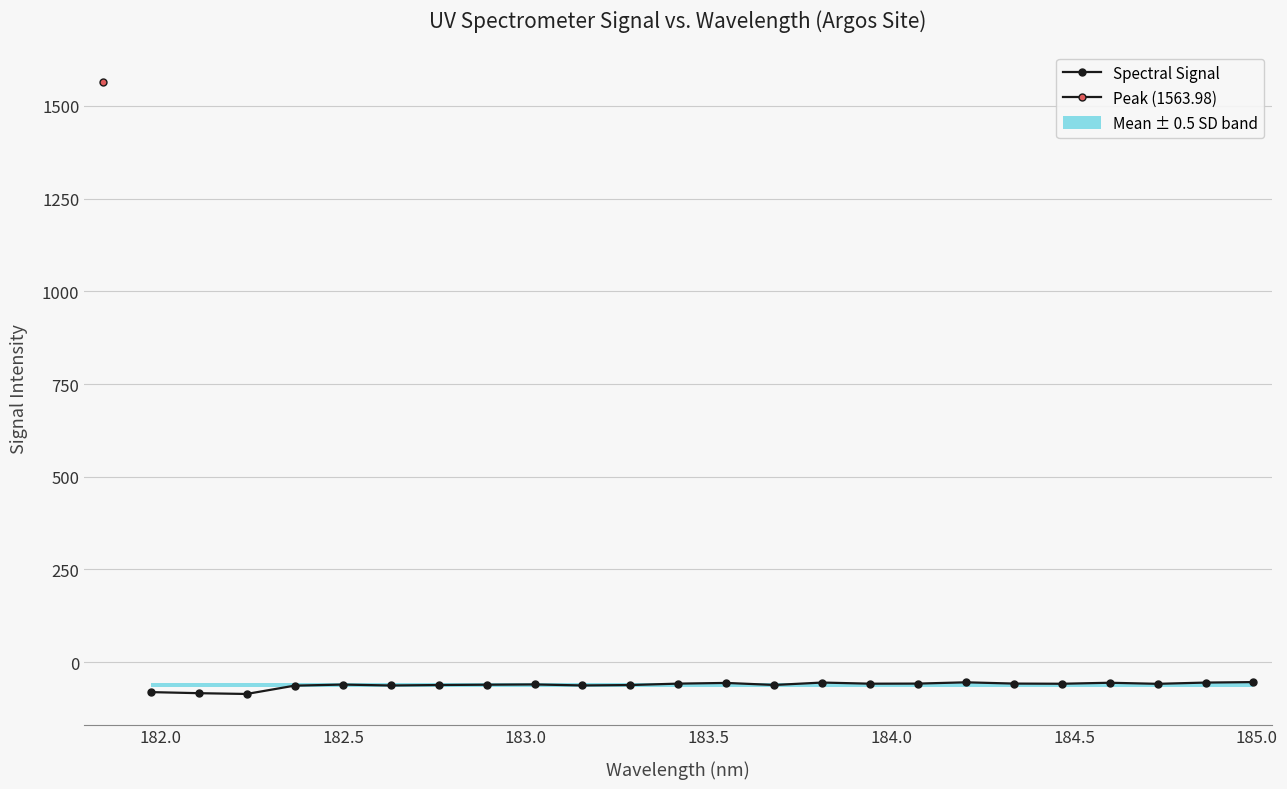

Reading right to left, extract all data points from this chart.

-53.7	-55.0	-58.3	-55.5	-58.2	-57.7	-54.3	-57.7	-58.0	-54.9	-61.4	-55.9	-57.8	-61.6	-62.7	-60.0	-60.8	-61.6	-62.8	-60.4	-63.3	-85.7	-83.6	-80.7